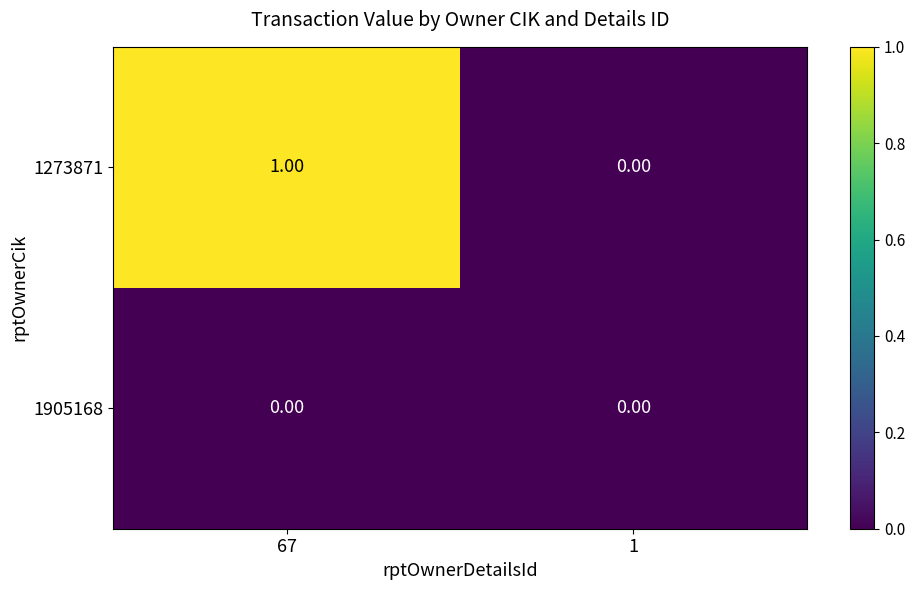

Which series has the largest total across all categories?

1273871